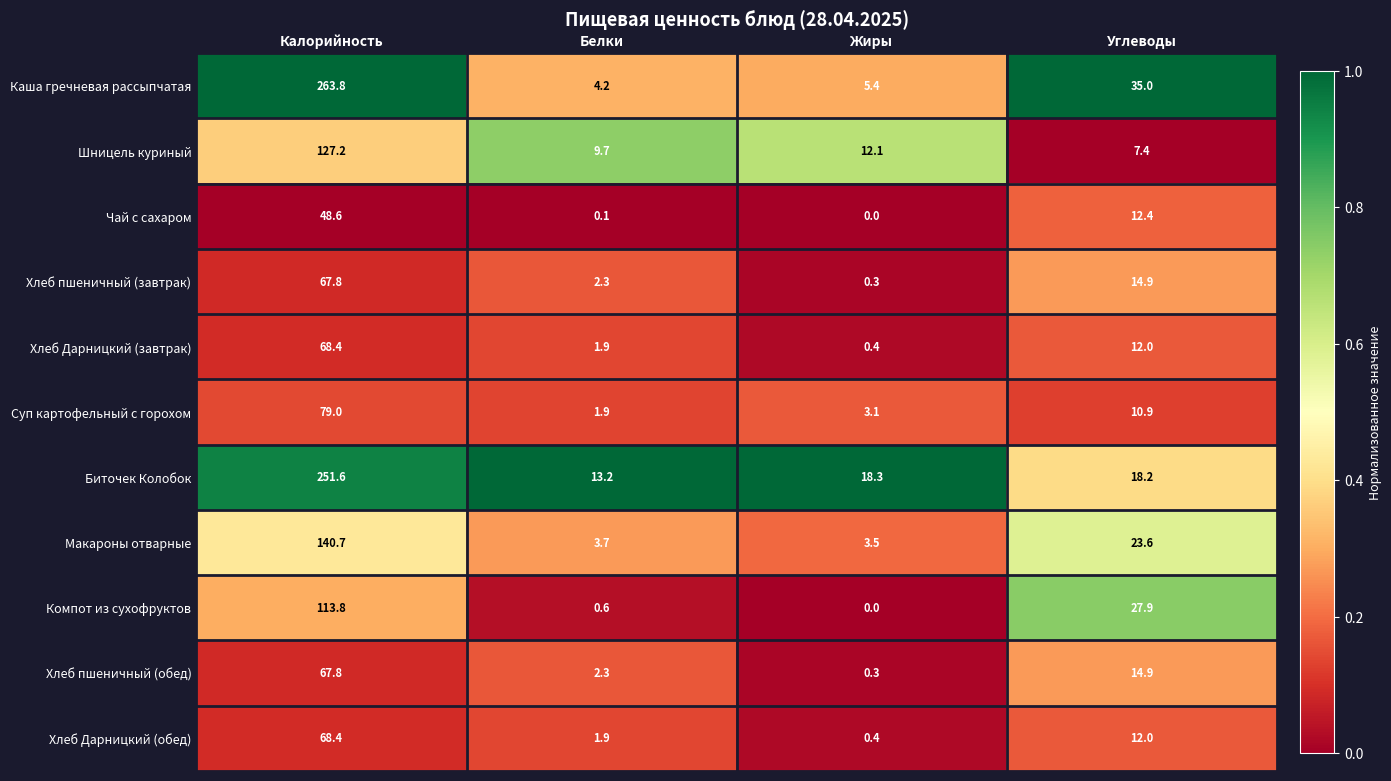

The Каша гречневая рассыпчатая series shows 4.2 at Белки. True or false?

True